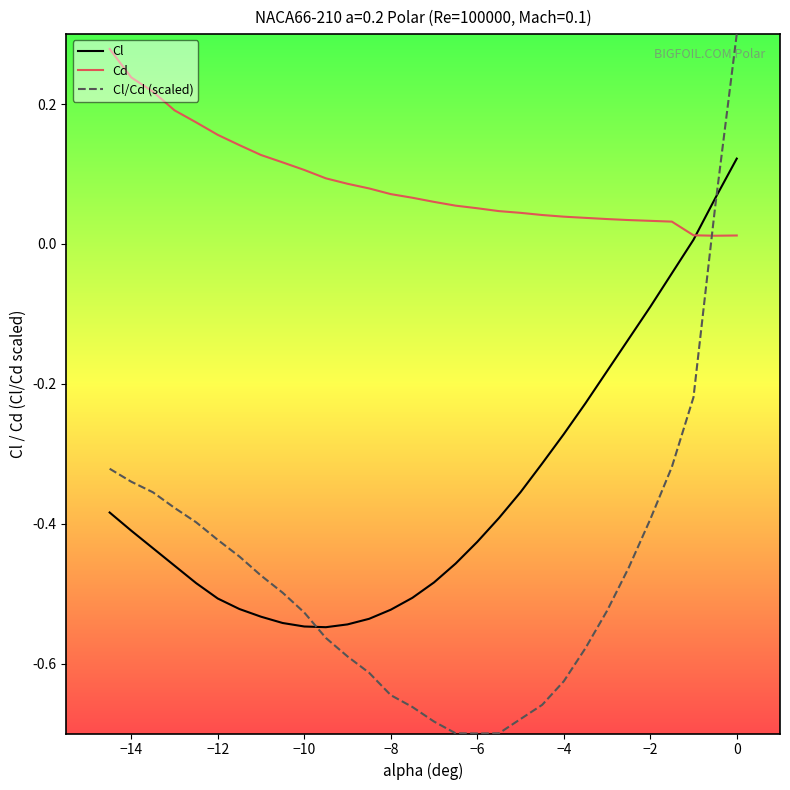

After their last crossing, which series has the higher values: Cl/Cd (scaled) or Cl?

Cl/Cd (scaled)